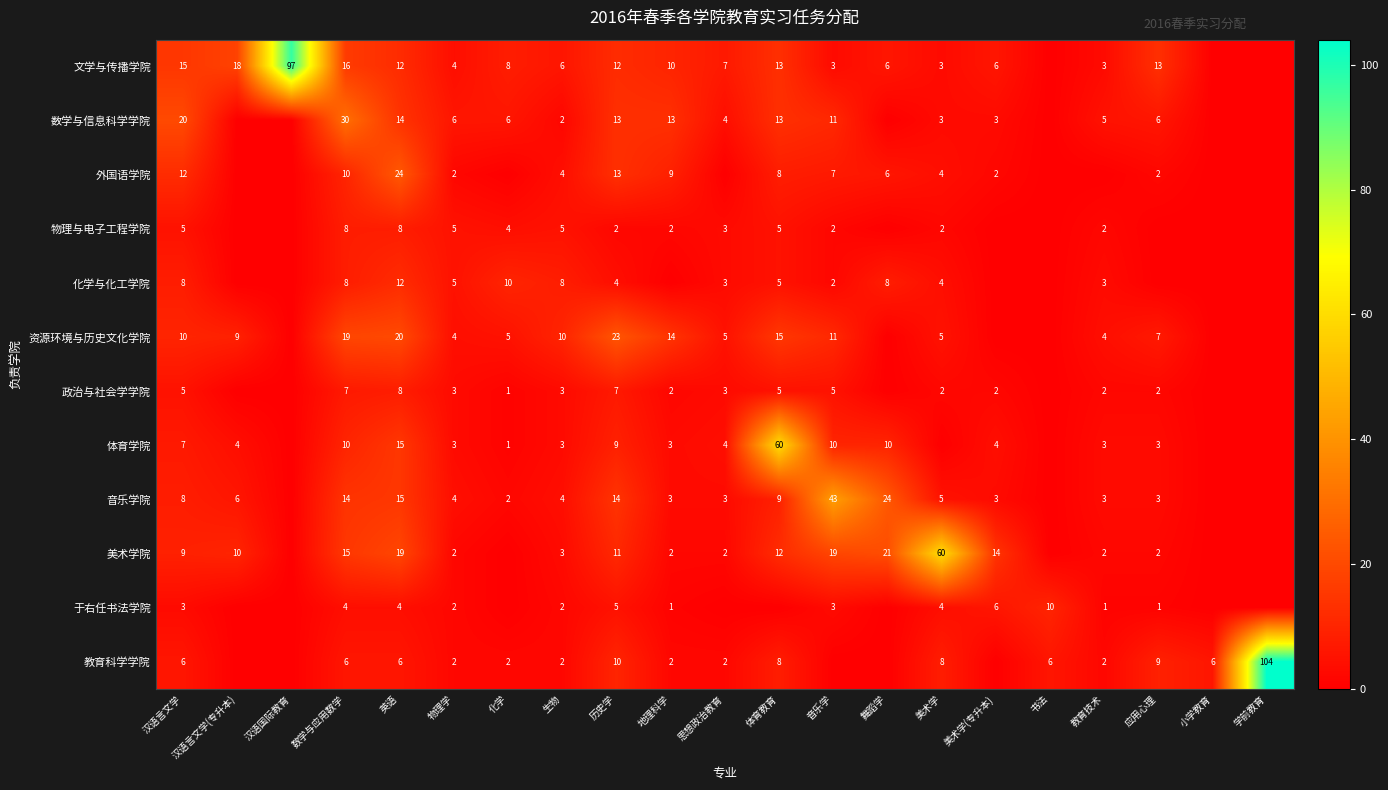

Is the value of 美术学院 at 历史学 greater than the value of 数学与信息科学学院 at 数学与应用数学?

No